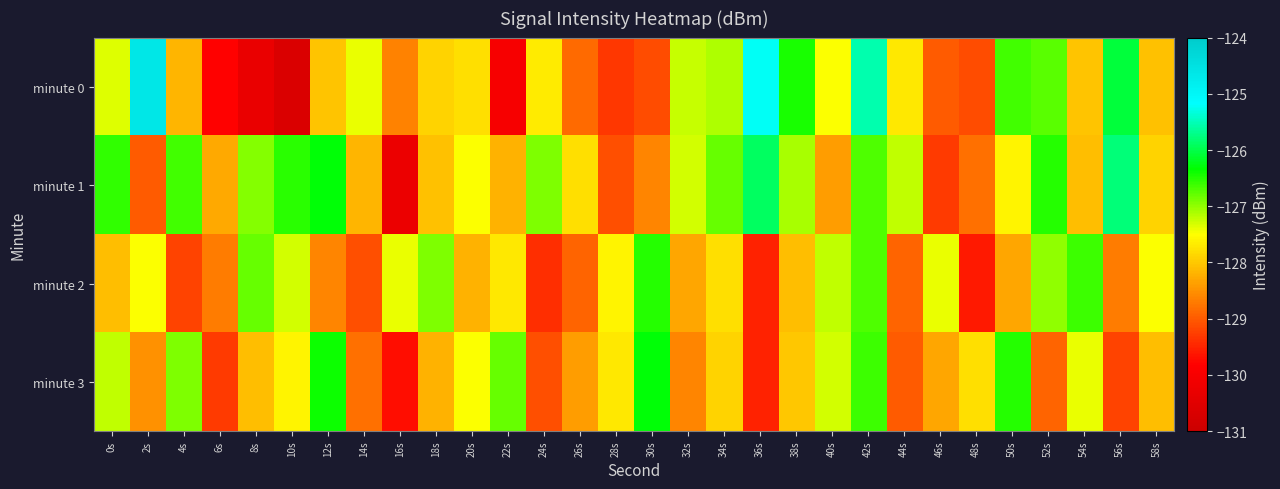

What is the smallest value displayed?

-130.7